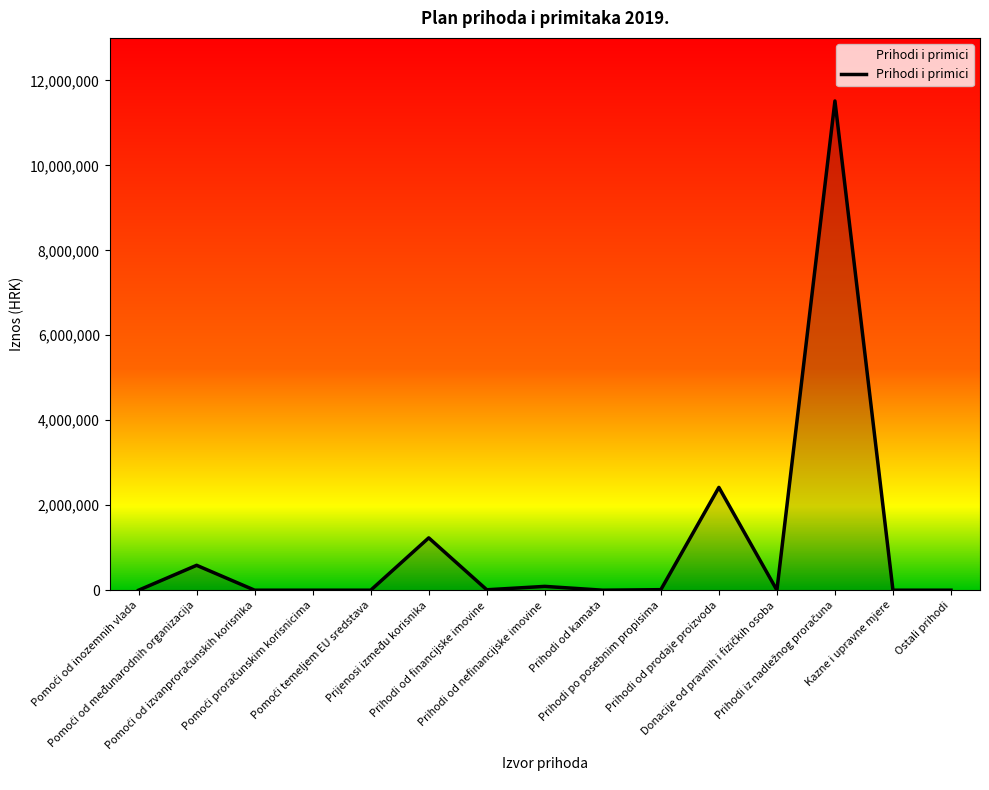

Count the number of categories in the chart.

15